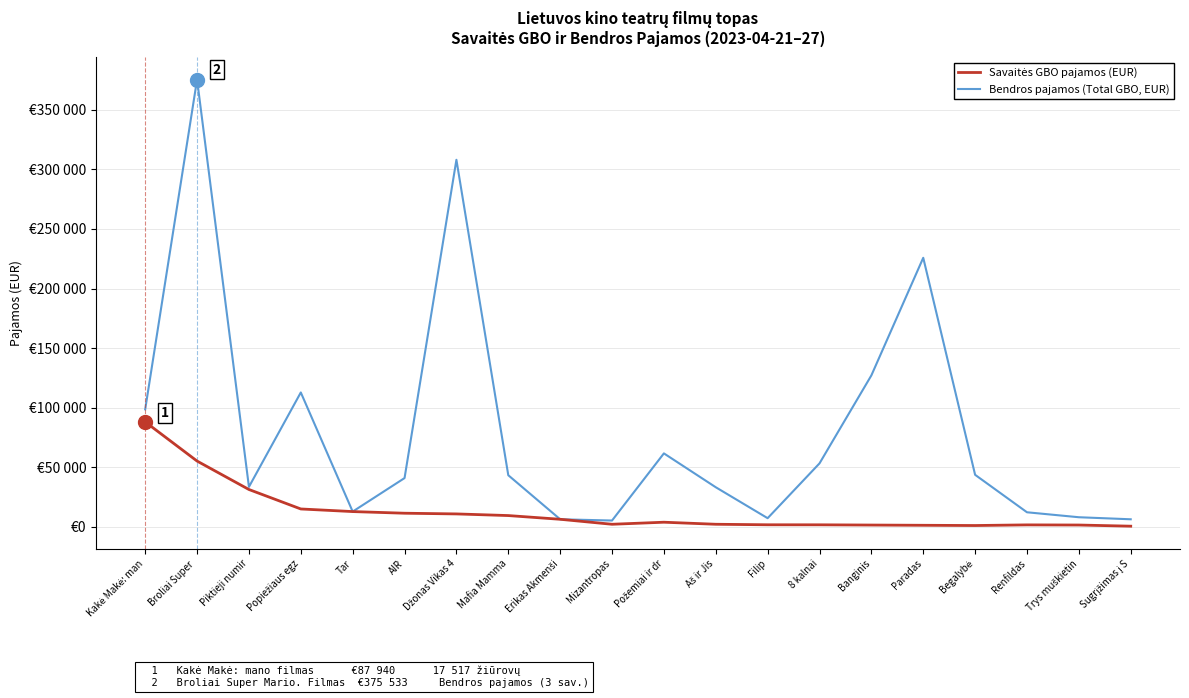

List the series in order of their peak value, lowest first.

Savaitės GBO pajamos (EUR), Bendros pajamos (Total GBO, EUR)